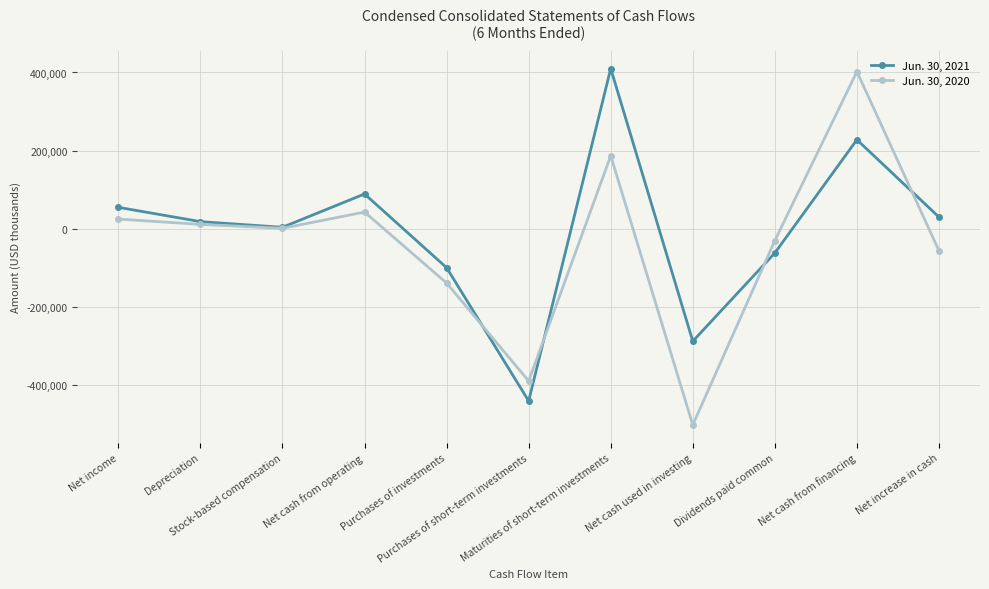

Rank the series by their maximum value, from lowest to highest.

Jun. 30, 2020, Jun. 30, 2021